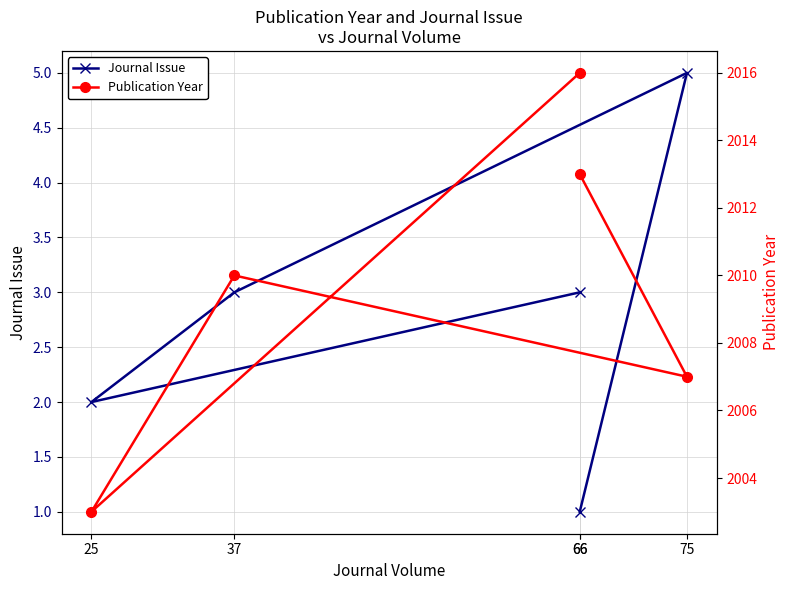

True or false: Journal Issue has a value of 2 at 25.

True